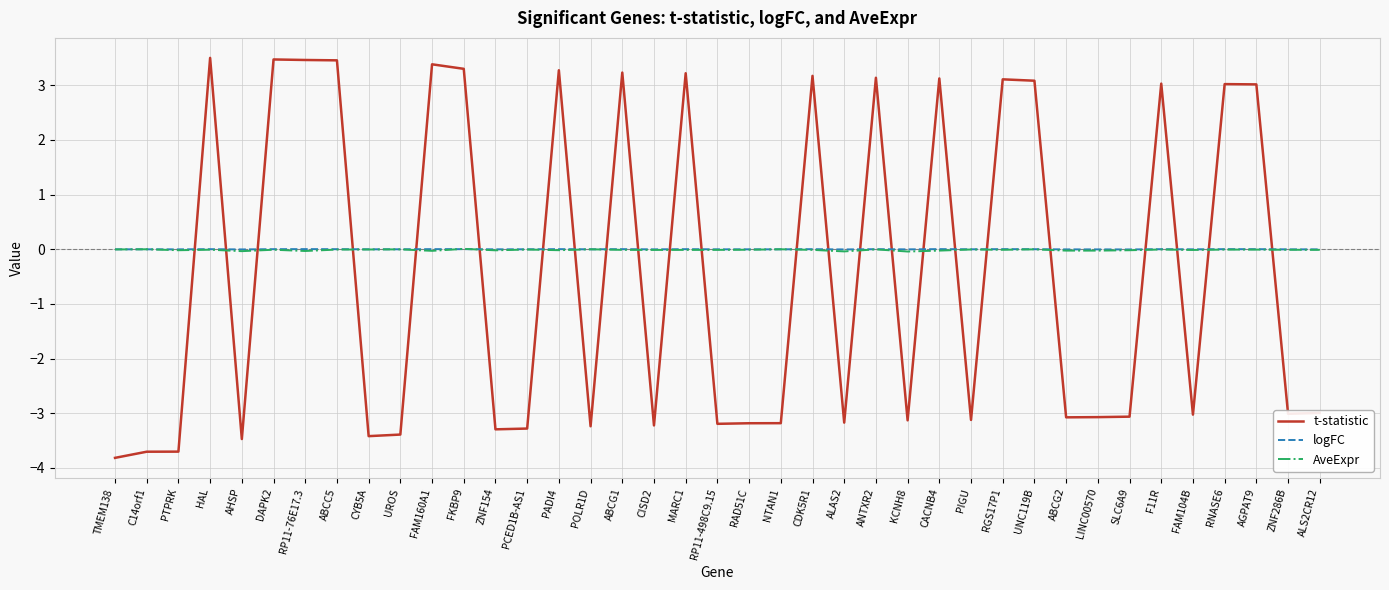

Is the value of t-statistic at HAL greater than the value of AveExpr at FKBP9?

Yes